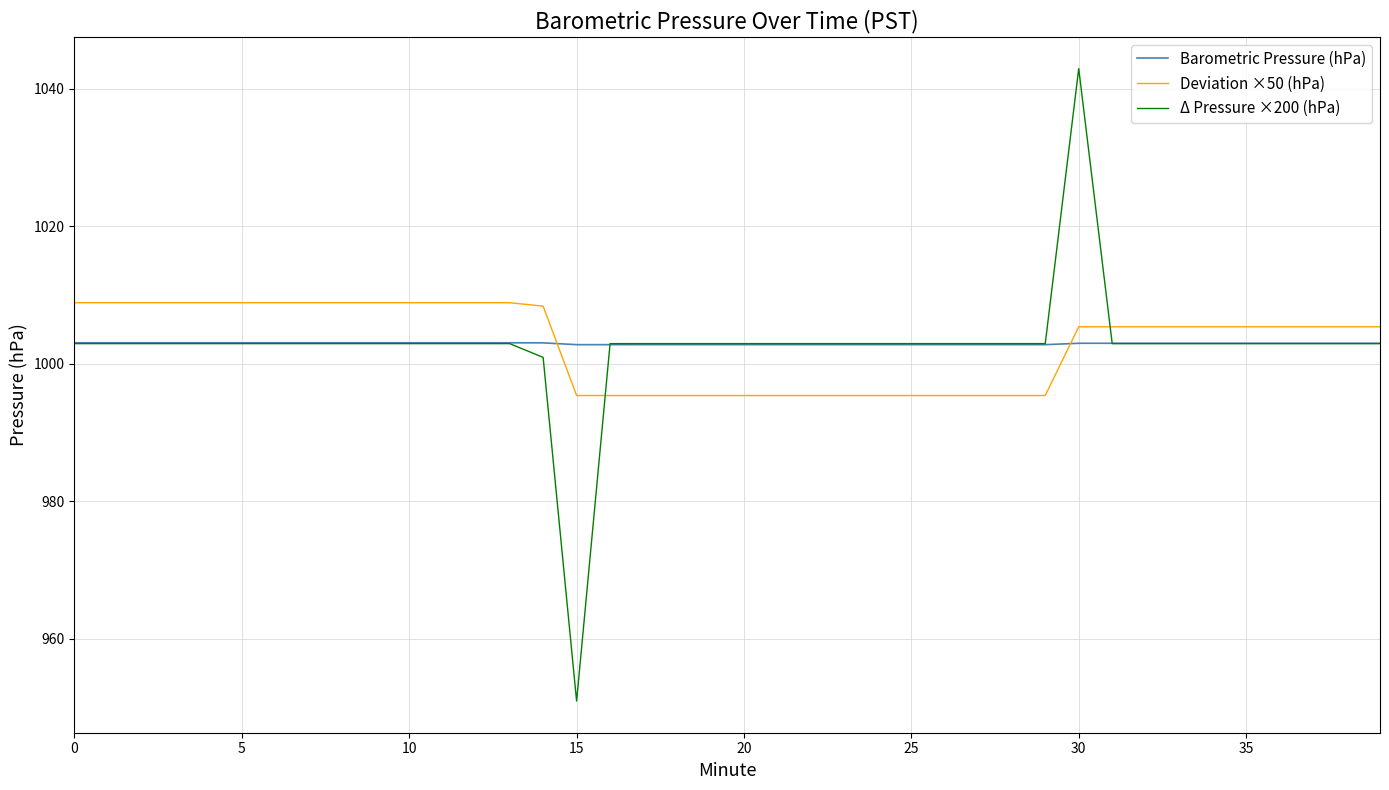

True or false: Δ Pressure ×200 (hPa) and Deviation ×50 (hPa) intersect in this chart.

True